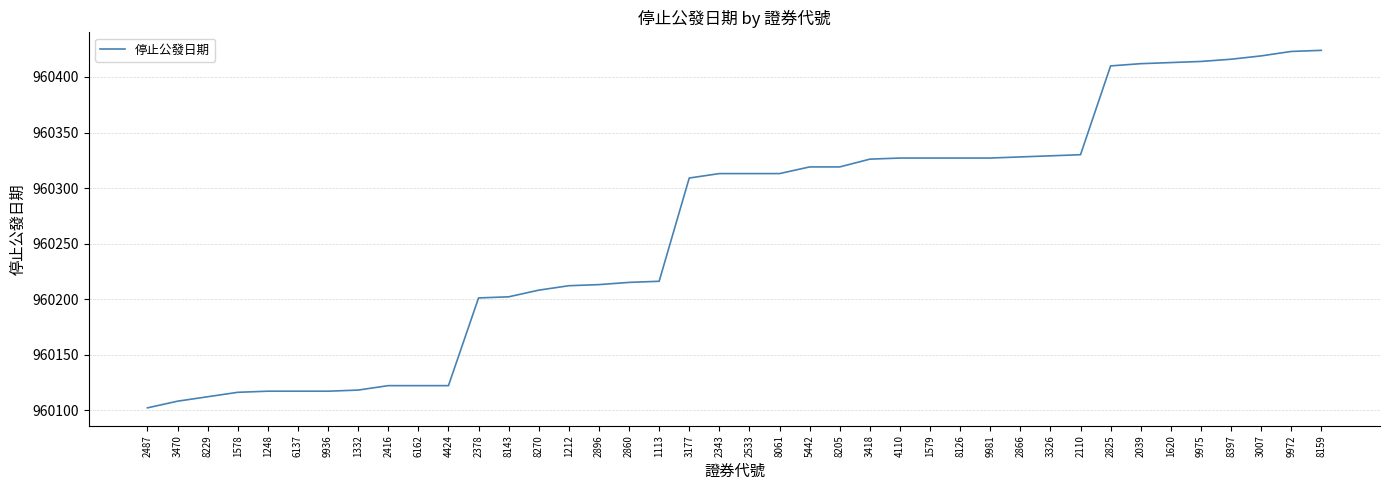

The chart shows a value of 960328 at 2866. True or false?

True